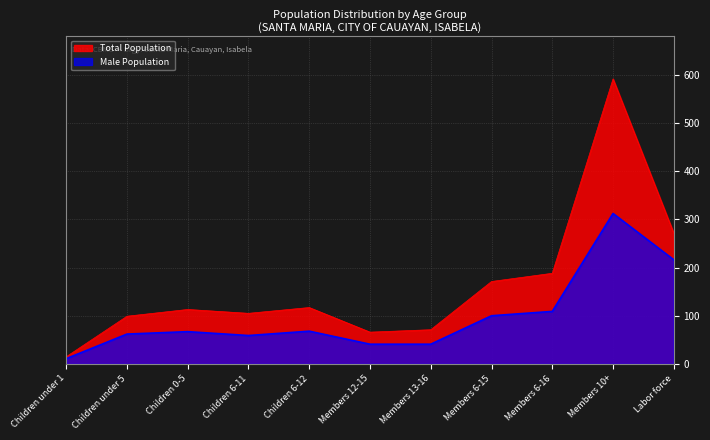

Rank the series by their maximum value, from highest to lowest.

Total Population, Male Population